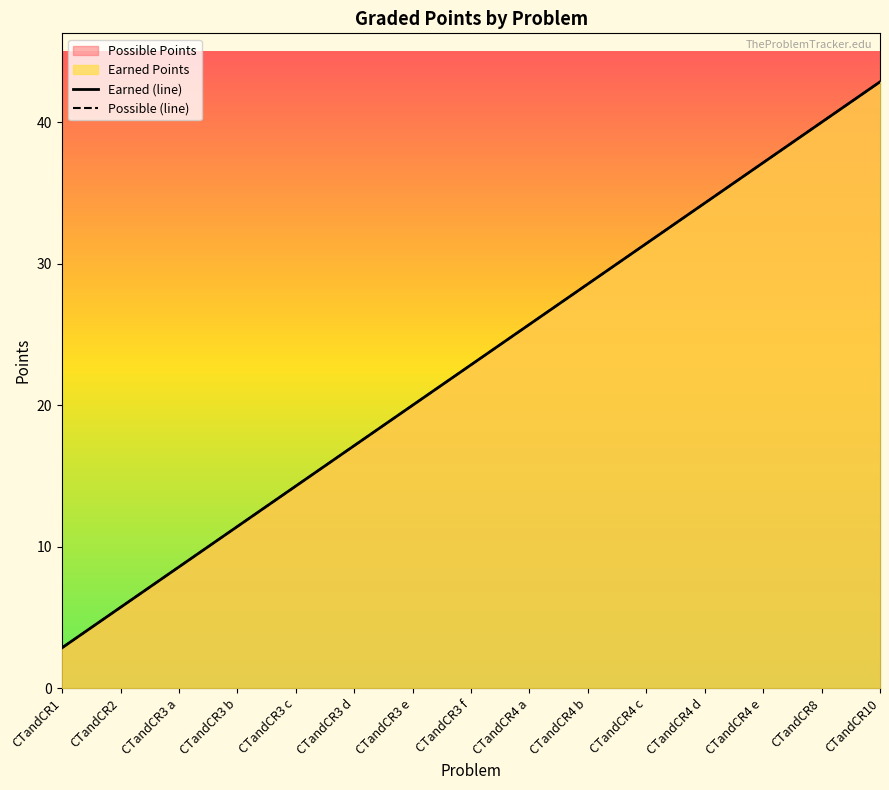

Which series changed the most between CTandCR4 b and CTandCR8?

Earned (line)